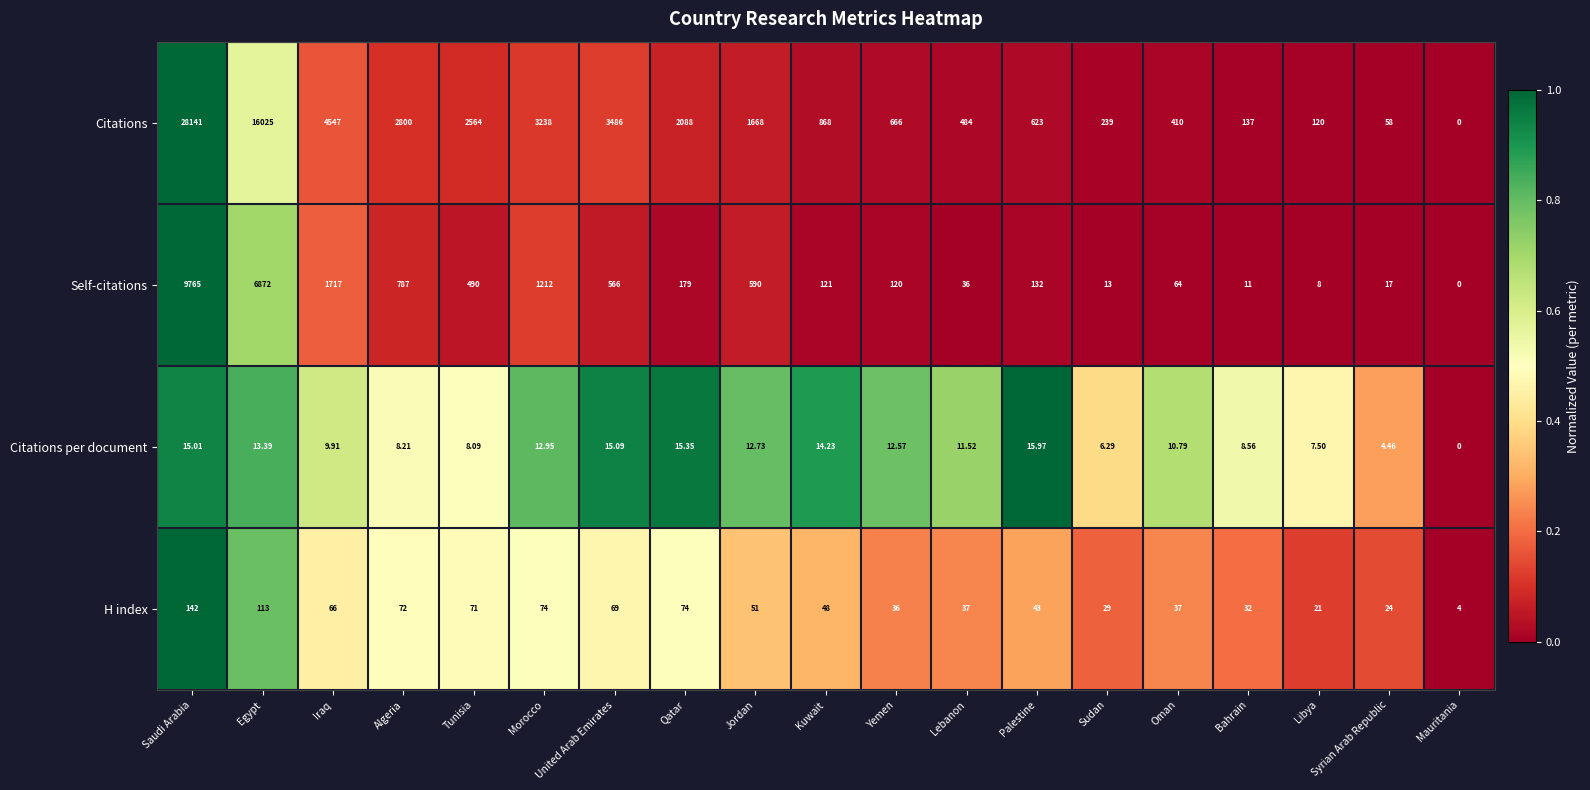

Which series changed the most between Jordan and Libya?

Citations